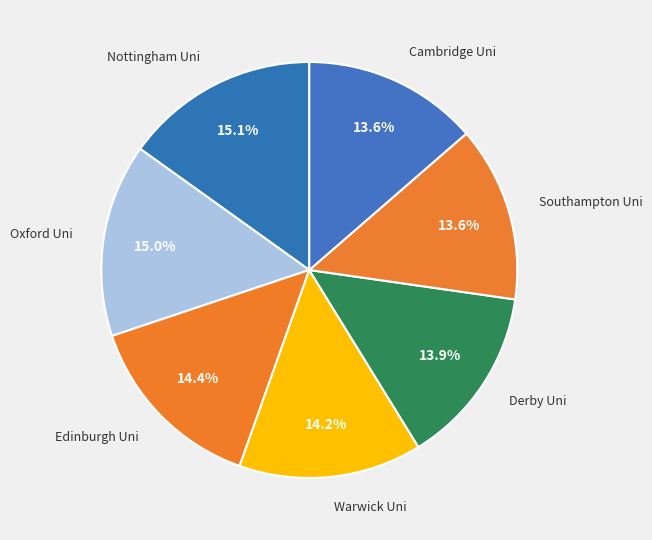

Does any single category account for the majority?

No